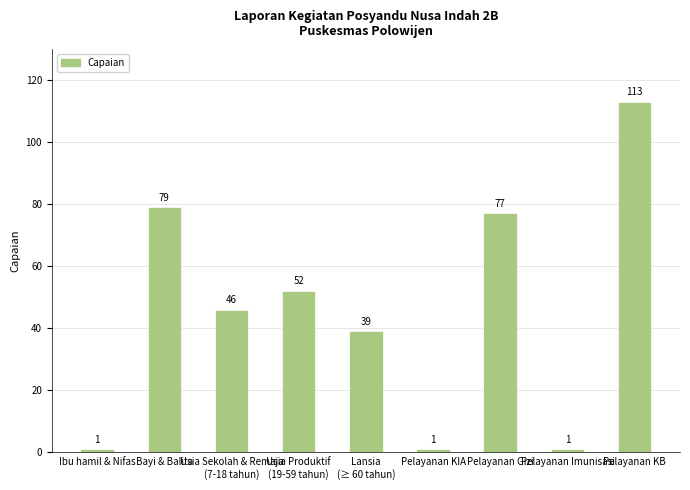

Where does the data first go above 46?

Bayi & Balita